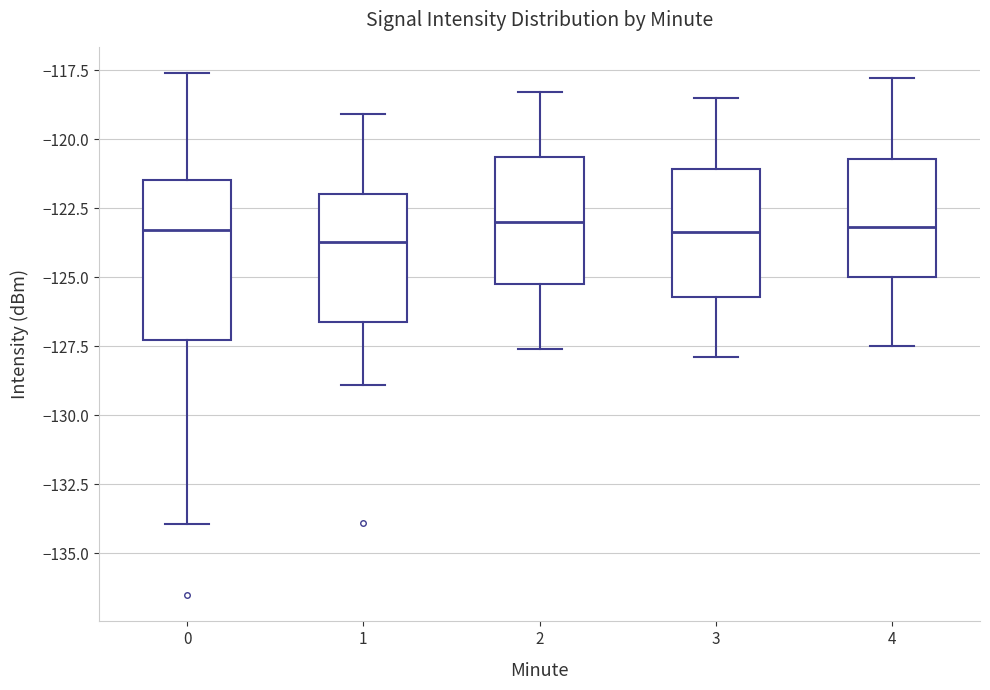

Where does the median line of the box at x = 2 sit on the y-axis? The values are not printed on the chart, so give them approximately, as read against the axis.

-123.0